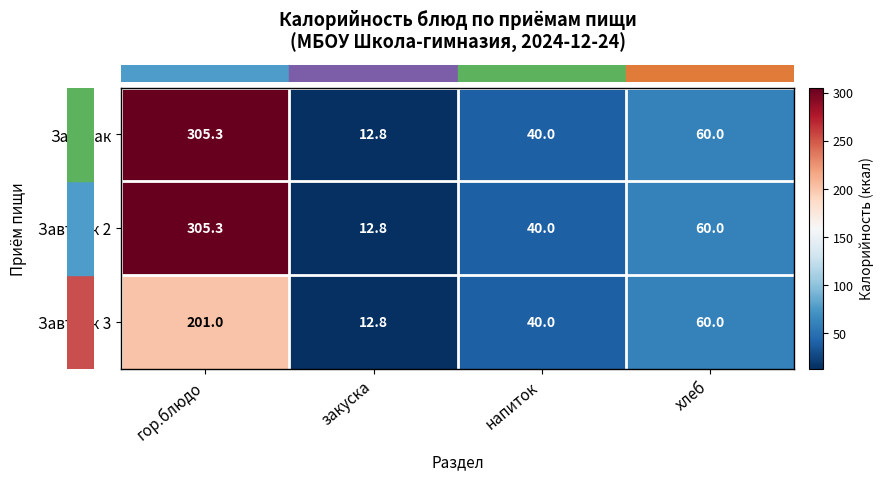

The value of Завтрак 2 at хлеб is 60.0. True or false?

True